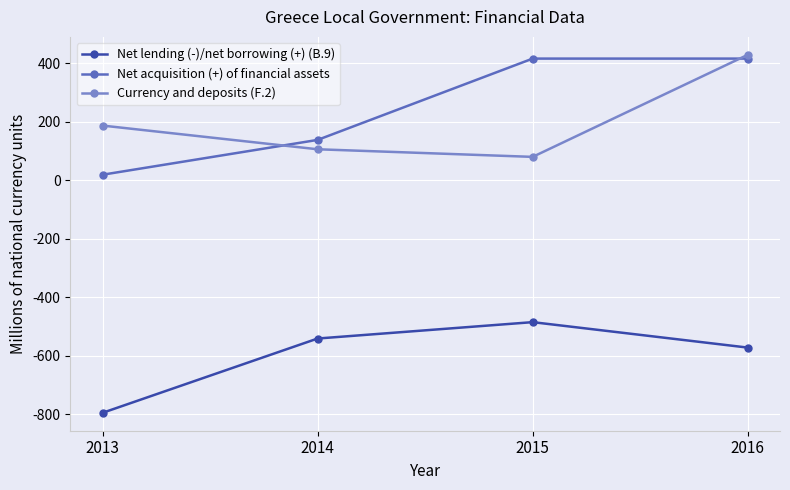

Reading right to left, list all the values displayed in this chart.

Net lending (-)/net borrowing (+) (B.9): 2016=-572	2015=-485	2014=-541	2013=-795
Net acquisition (+) of financial assets: 2016=416	2015=416	2014=138	2013=19
Currency and deposits (F.2): 2016=429	2015=80	2014=106	2013=187